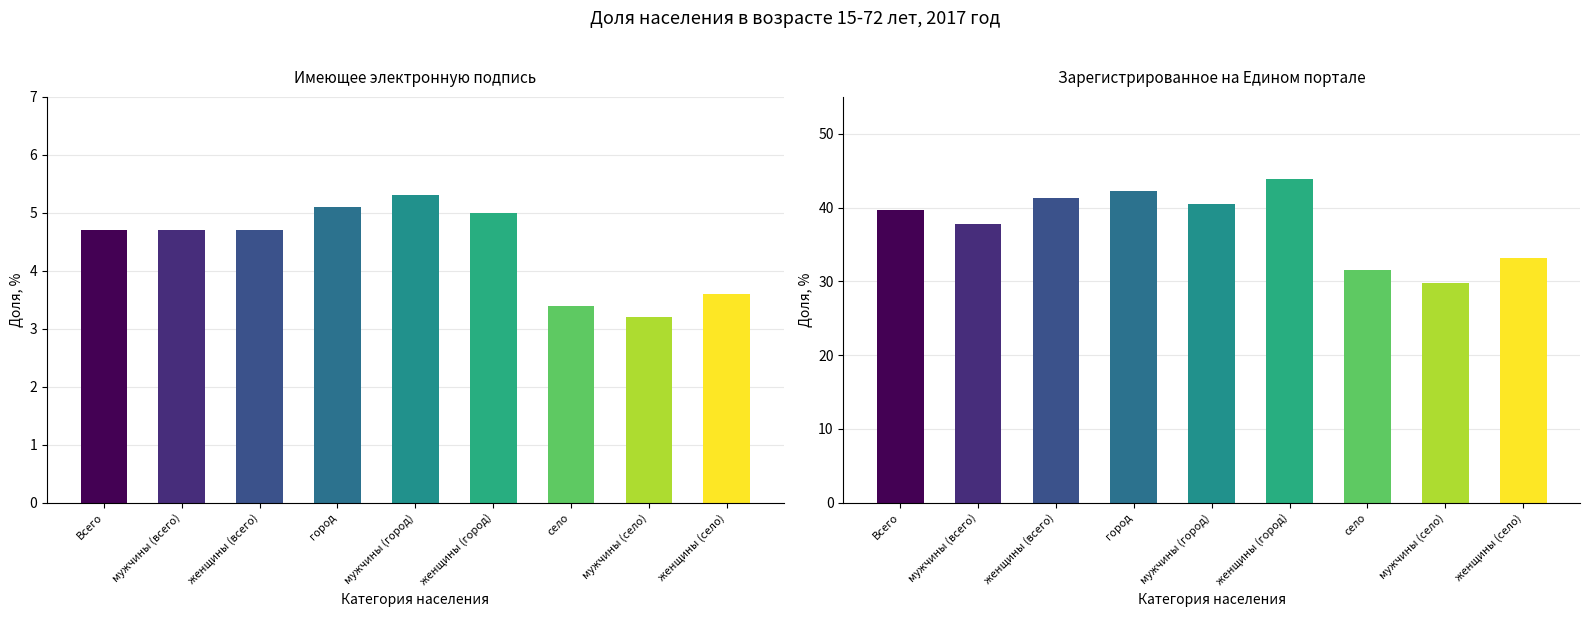

List the series in order of their peak value, lowest first.

Население в возрасте 15-72 лет, имеющее электронную подпись, Население в возрасте 15-72 лет, зарегистрированное на Едином портале